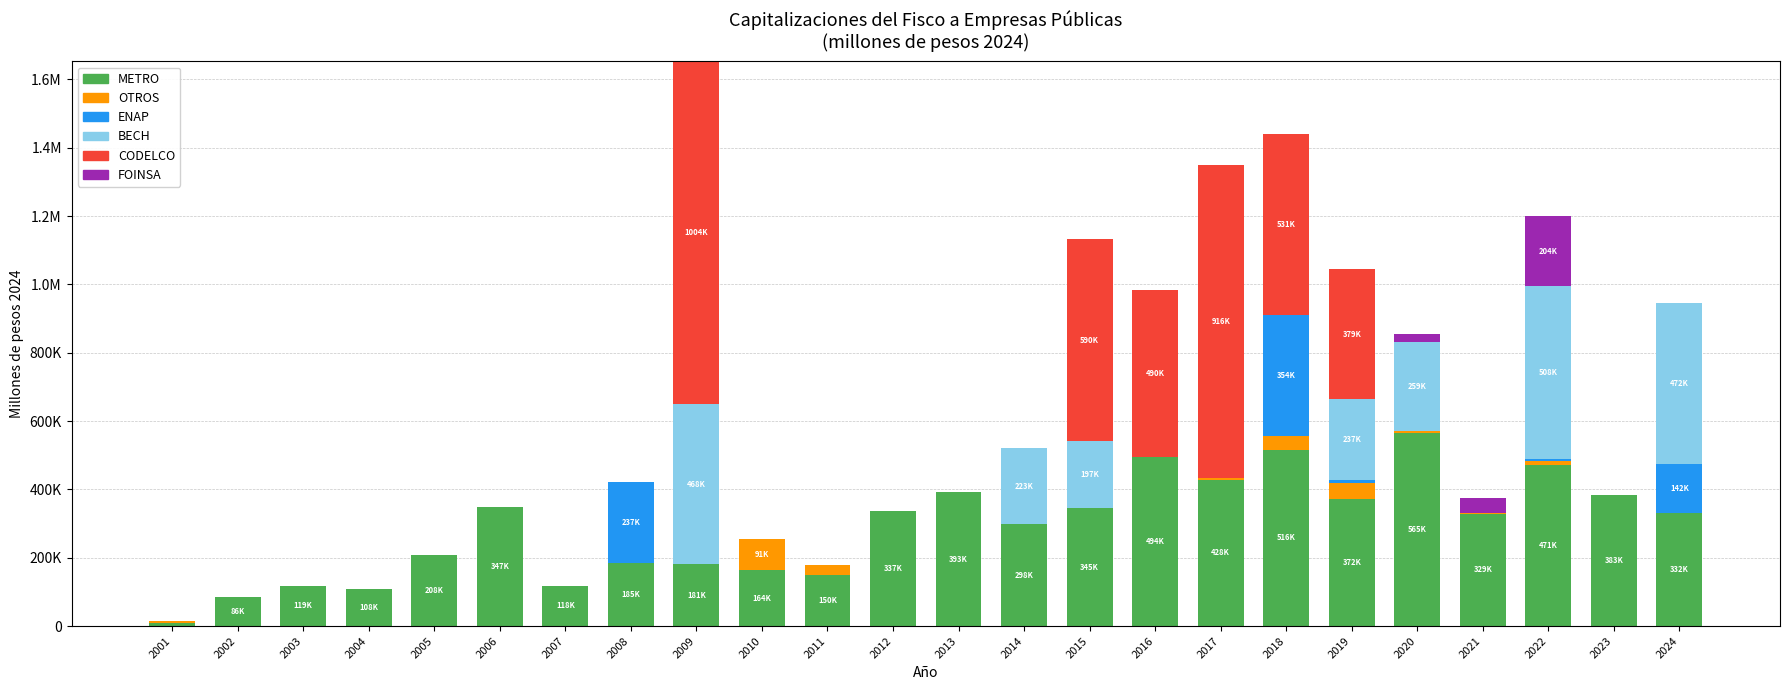

Rank the series at 2005 from highest to lowest value.

METRO, OTROS, ENAP, BECH, CODELCO, FOINSA